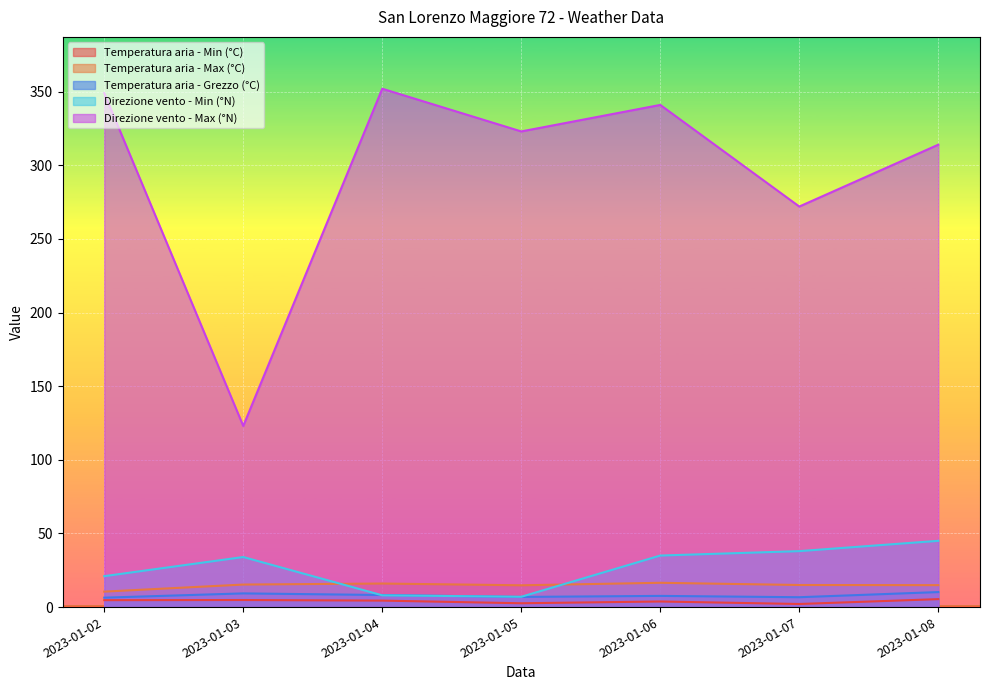

What value does the Temperatura aria - Max (°C) series have at 2023-01-04?

16.0